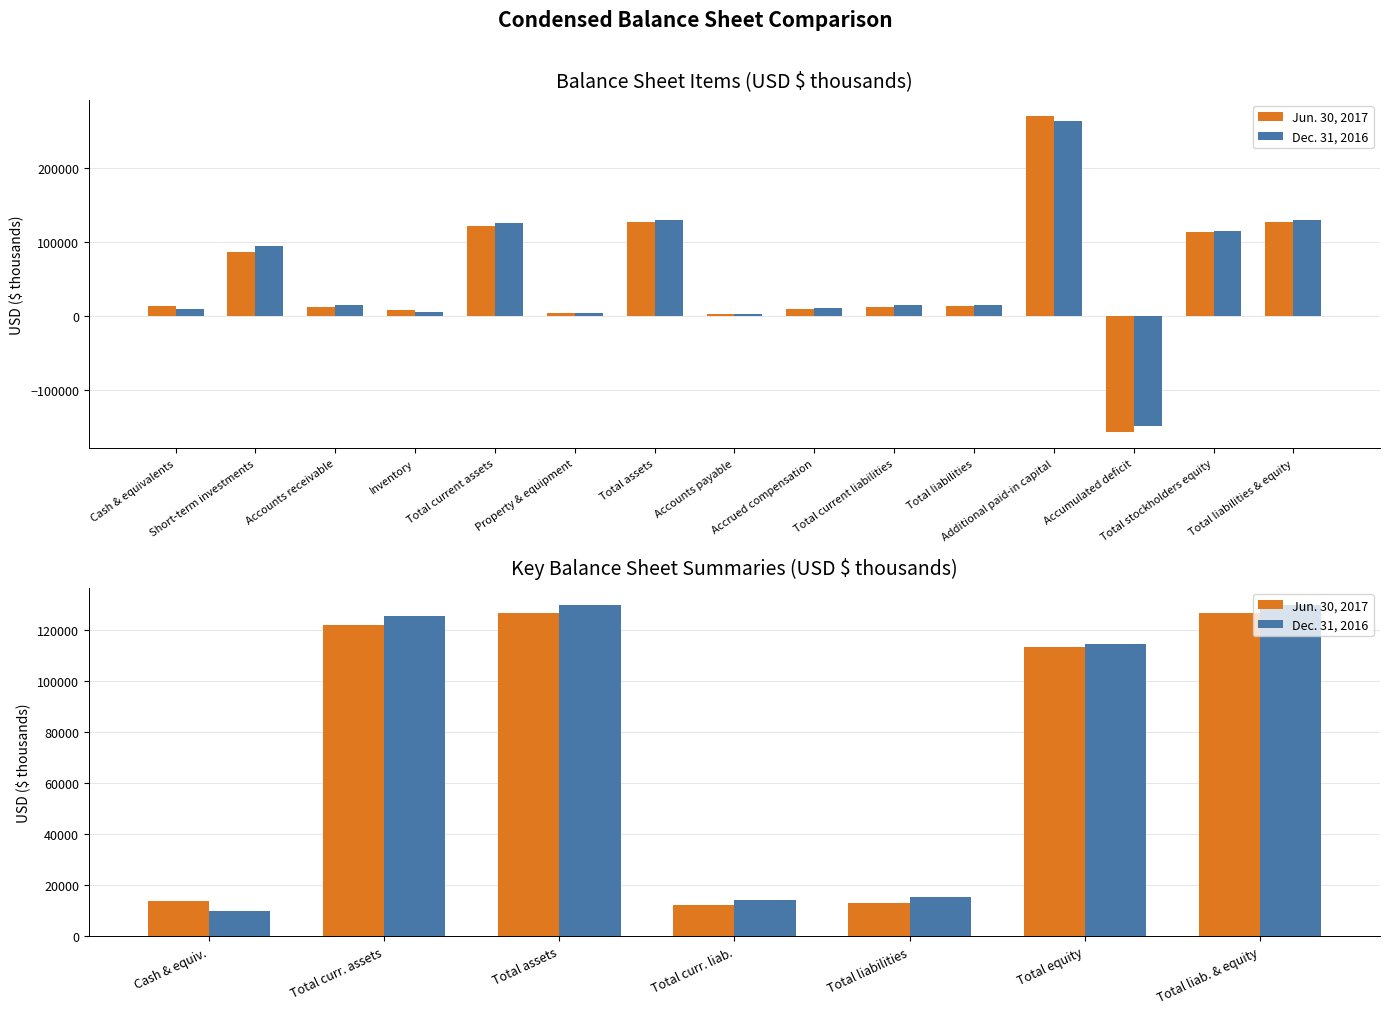

Rank the series by their maximum value, from highest to lowest.

Dec. 31, 2016, Jun. 30, 2017